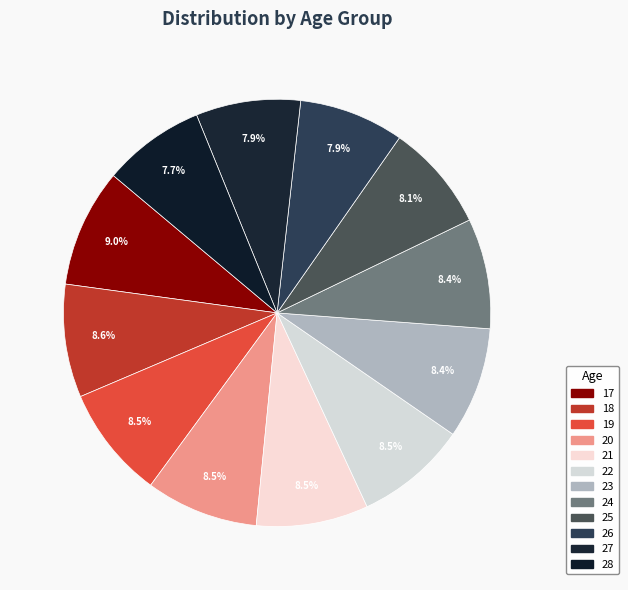

To the nearest percent, what percentage of the pie is 19?

9%